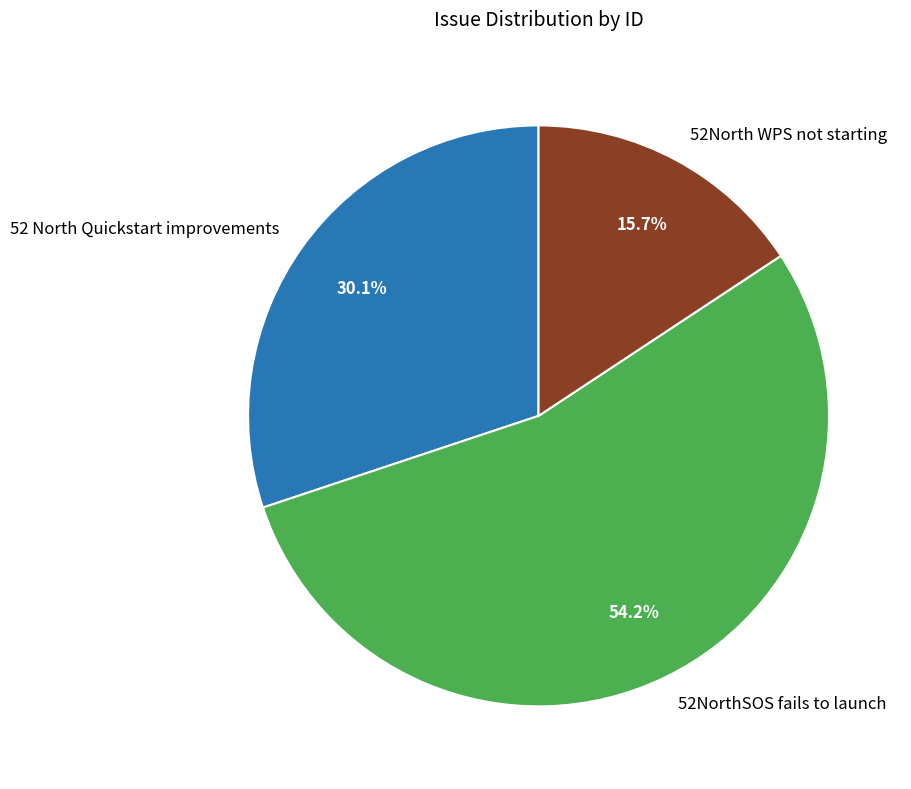

Which slice is the smallest?

52North WPS not starting